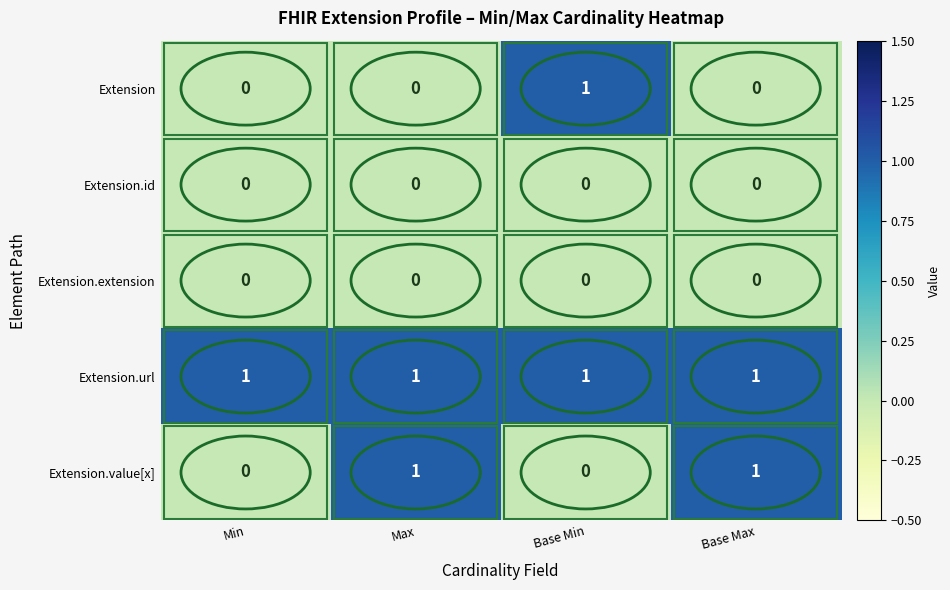

Which series has the largest total across all categories?

Extension.url